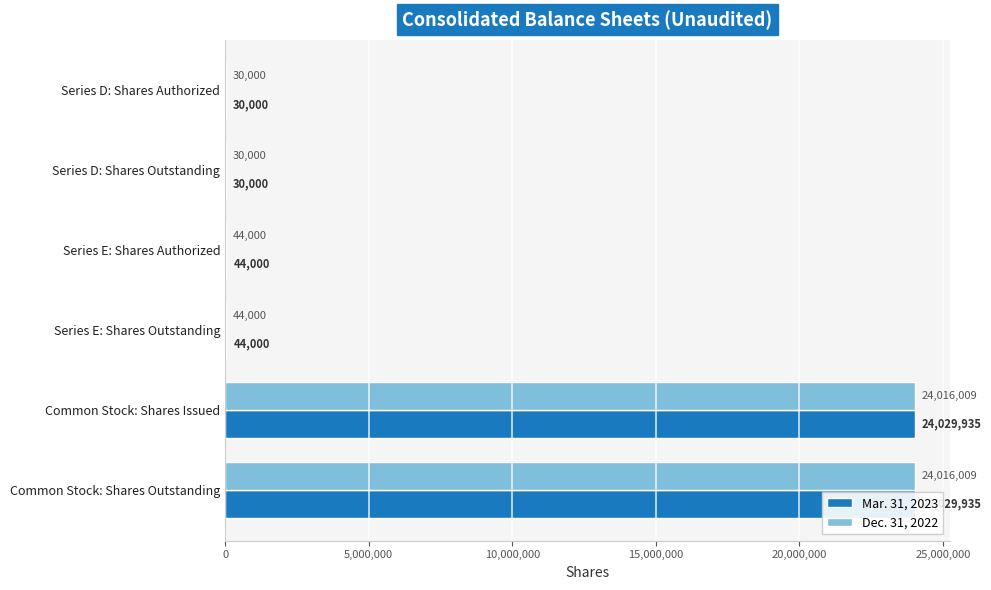

How many groups of bars are there?

6